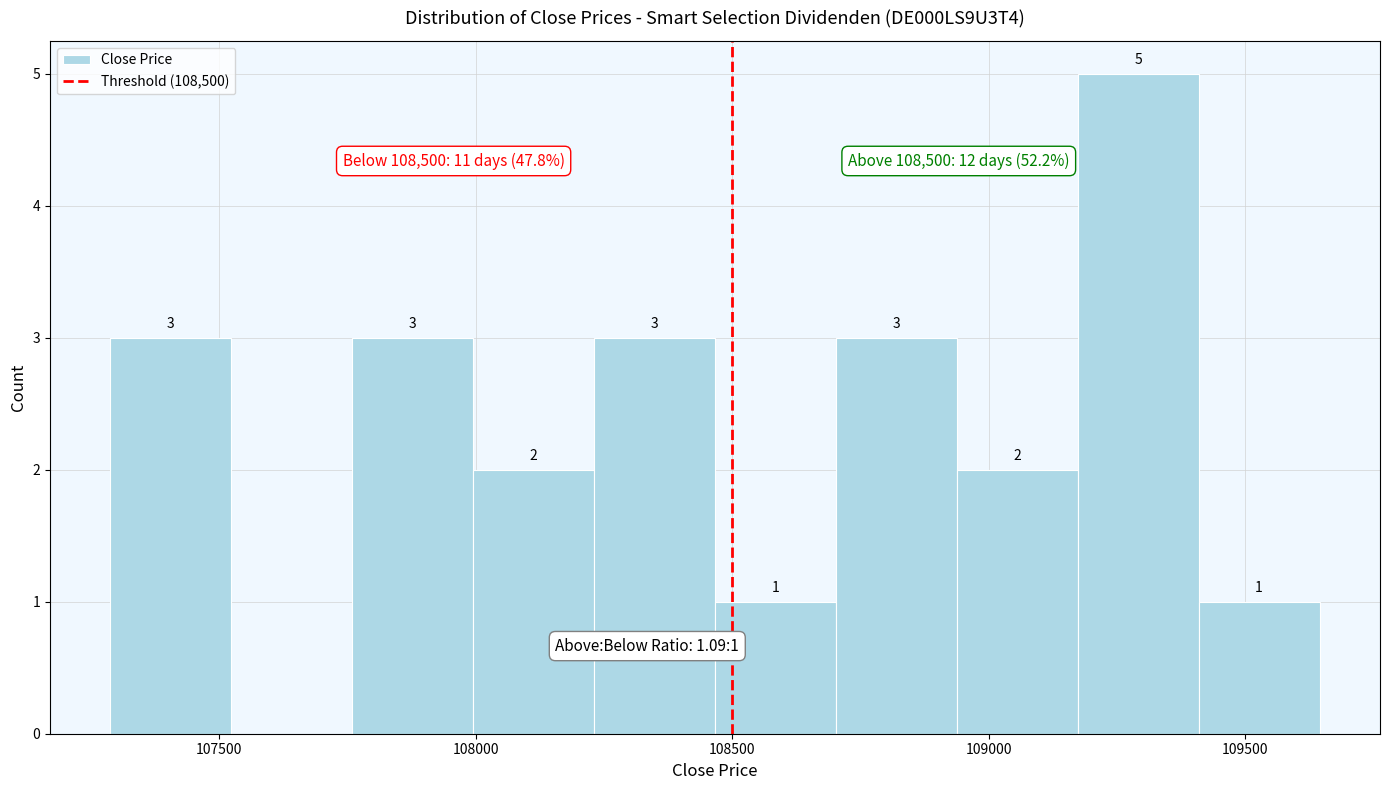

Which range on the x-axis has the tallest bar?

109150 to 109400